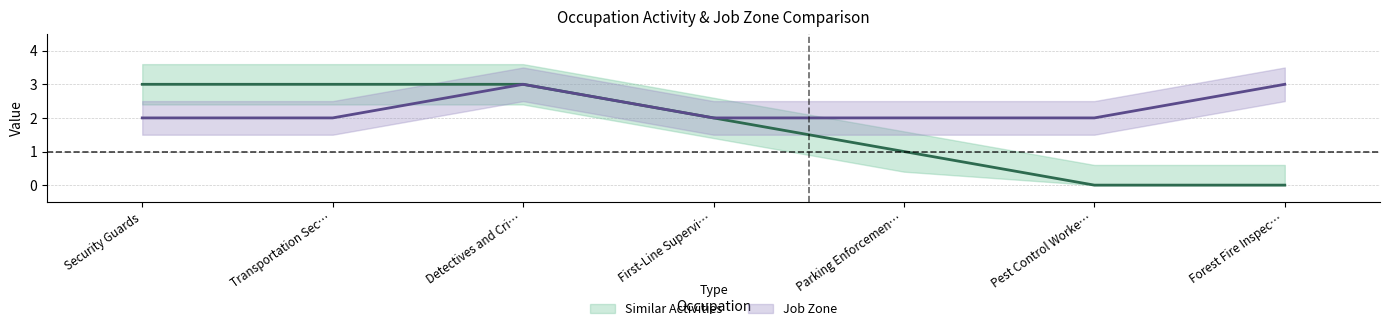

Count the number of categories in the chart.

7